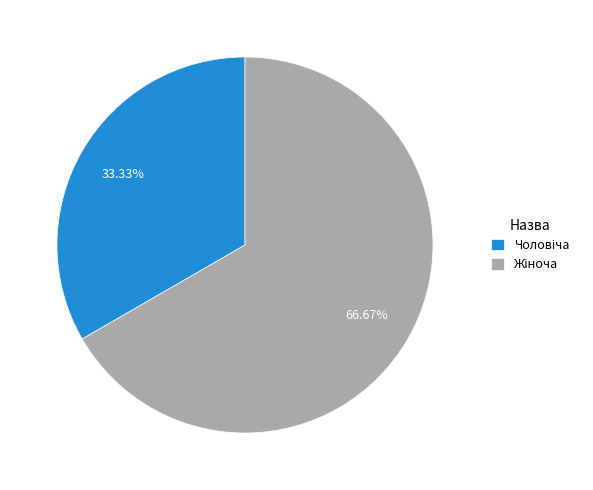

How many slices are in this pie chart?

2